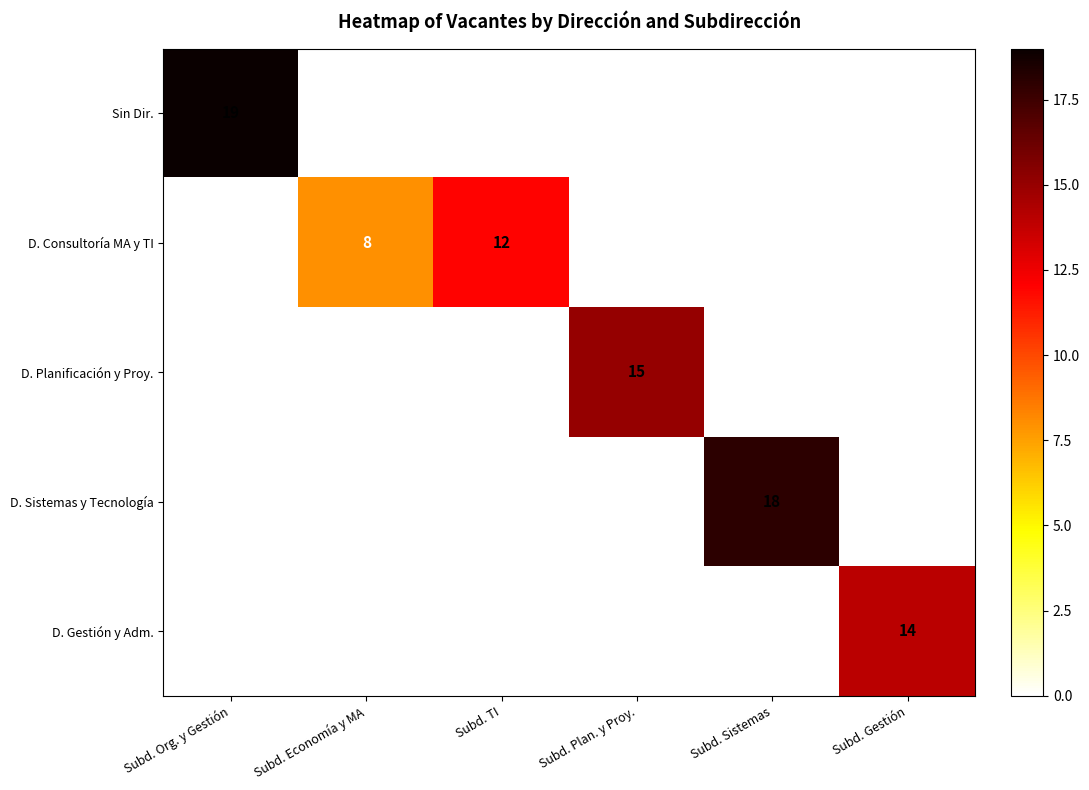

What is the average value of the D. Sistemas y Tecnología series?

3